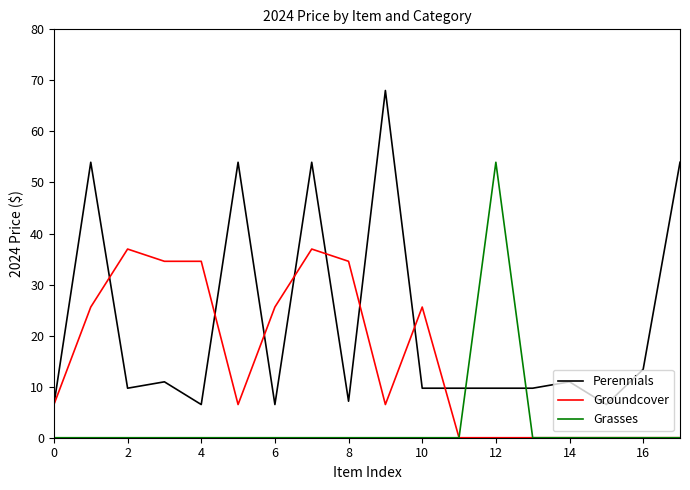

At how many categories does at least one series exceed 8?

16